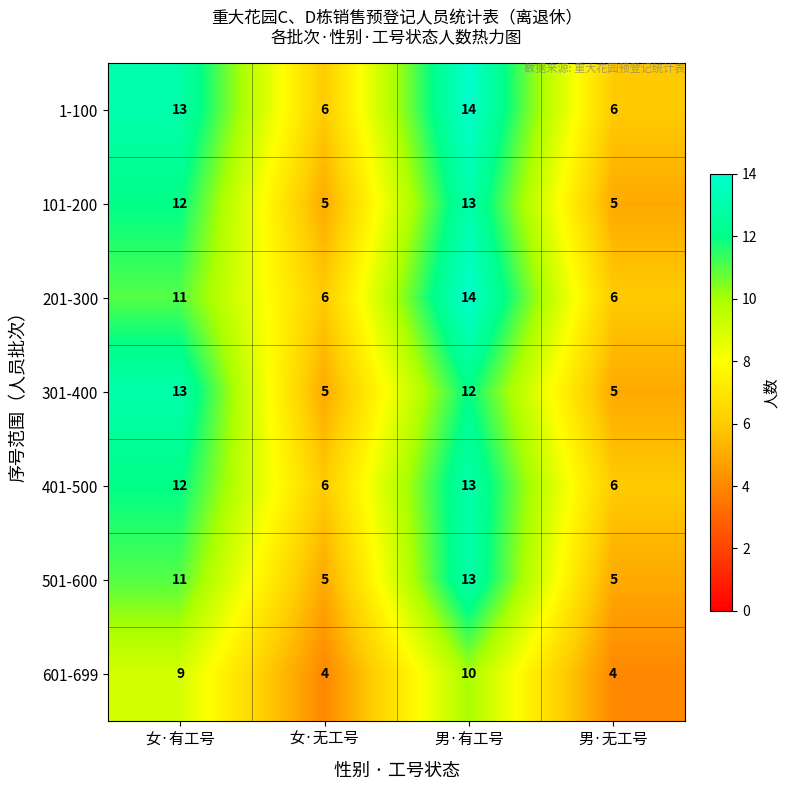

What is the sum of the 101-200 values at 女·无工号 and 男·有工号?

18